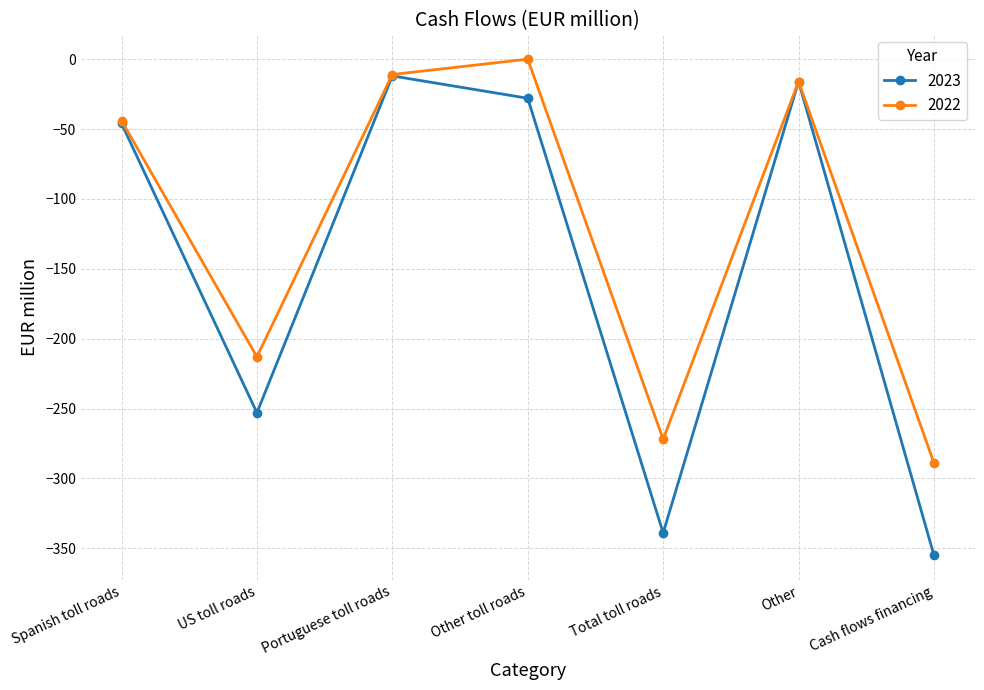

Does the chart have visible grid lines?

Yes